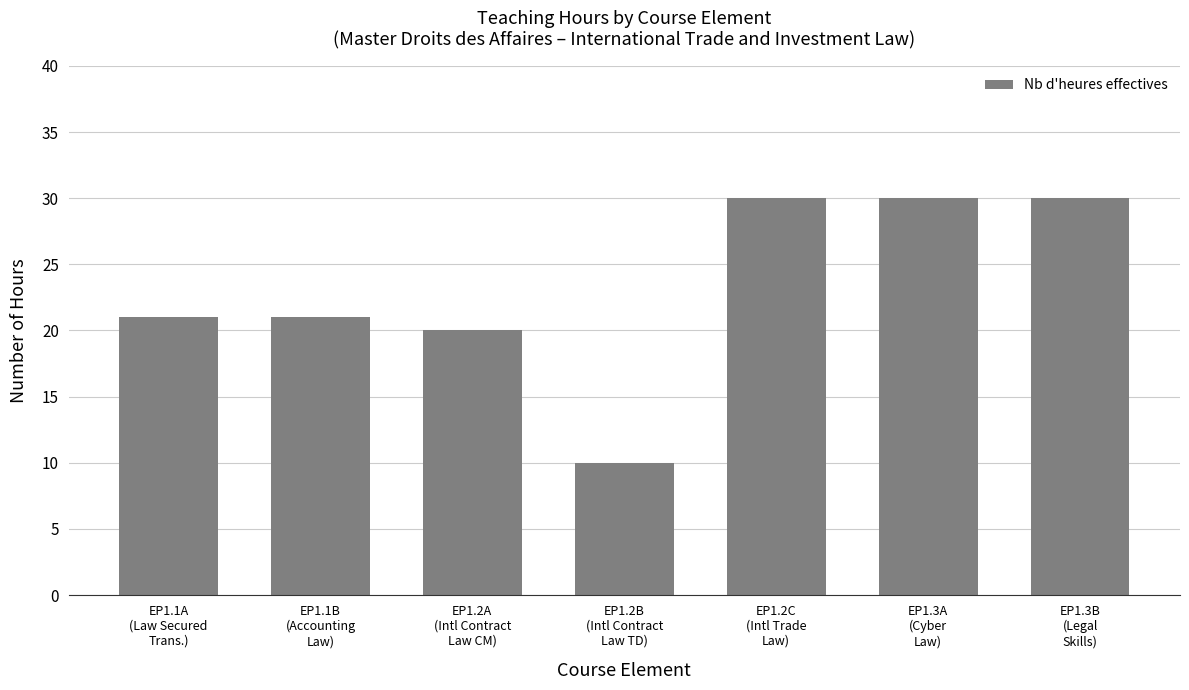

What is the maximum value shown in the chart?

30